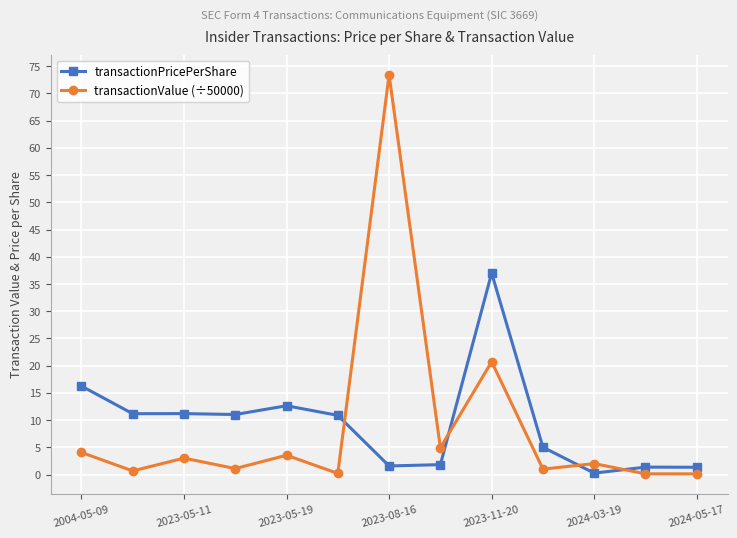

What is the maximum value for transactionValue (÷50000)?

73.4